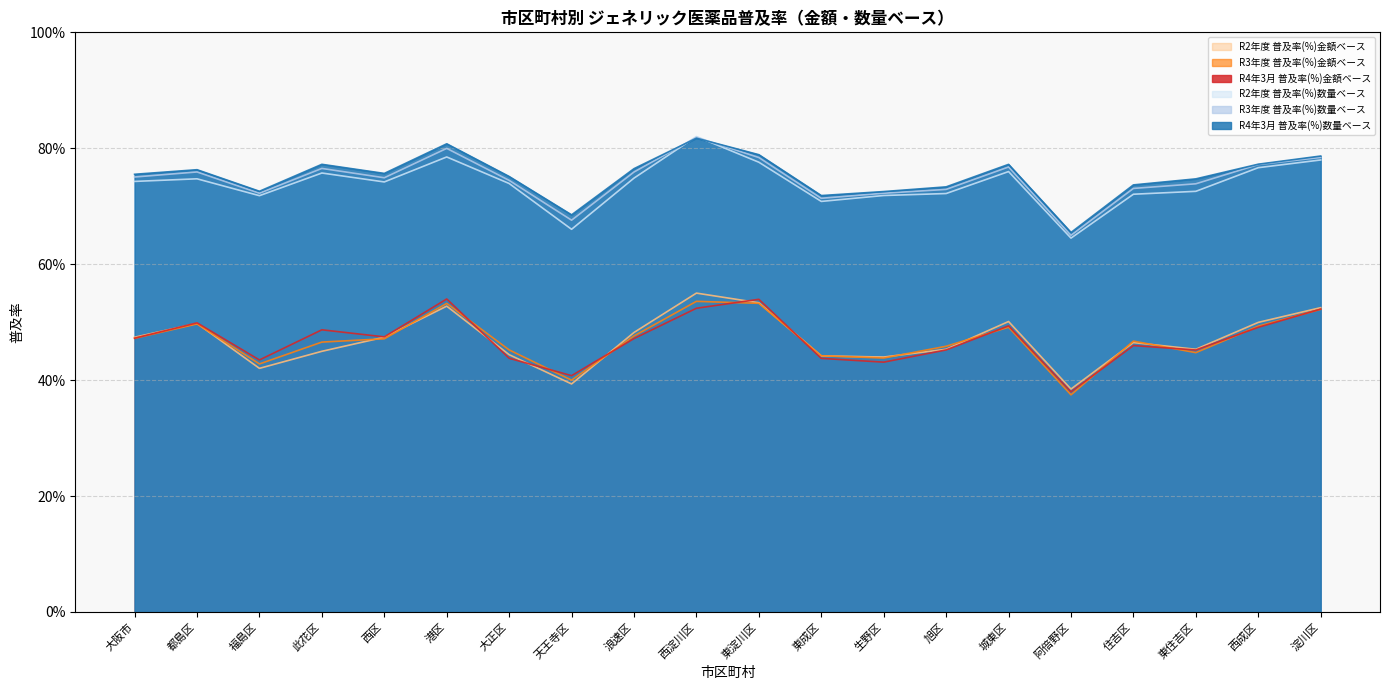

Count the number of data series in this chart.

6